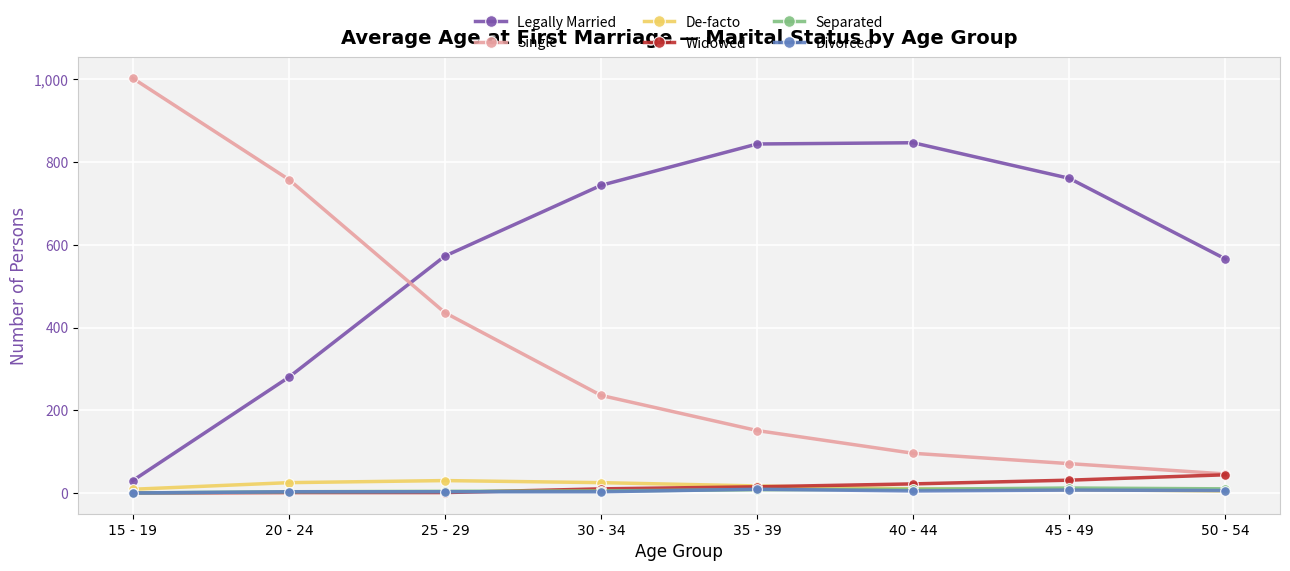

True or false: Legally Married and De-facto cross at least once.

False